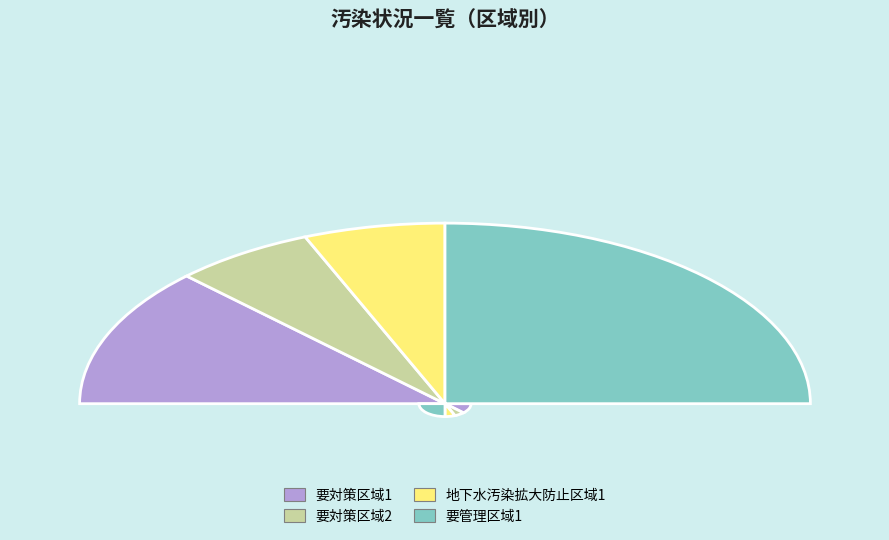

Combined, what portion of the pie is 地下水汚染拡大防止区域1 and 要管理区域1?

62.5%